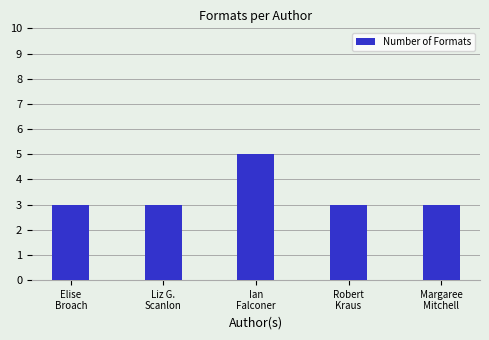

What is the average value?

3